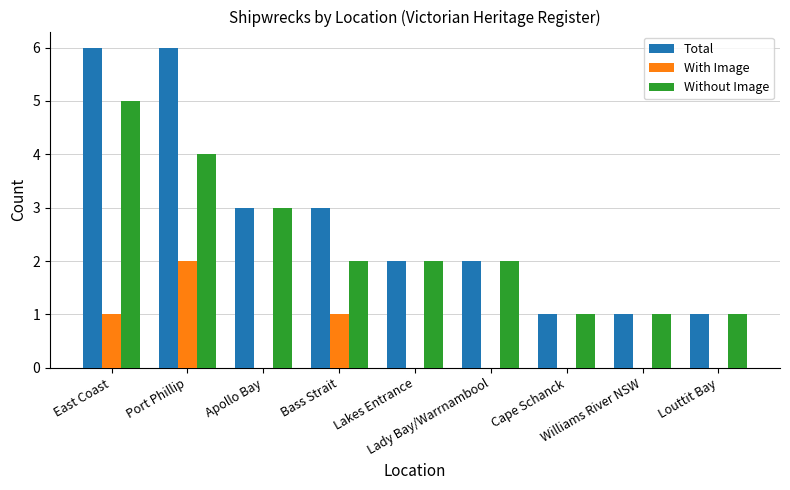

What is the sum of all With Image values?

4